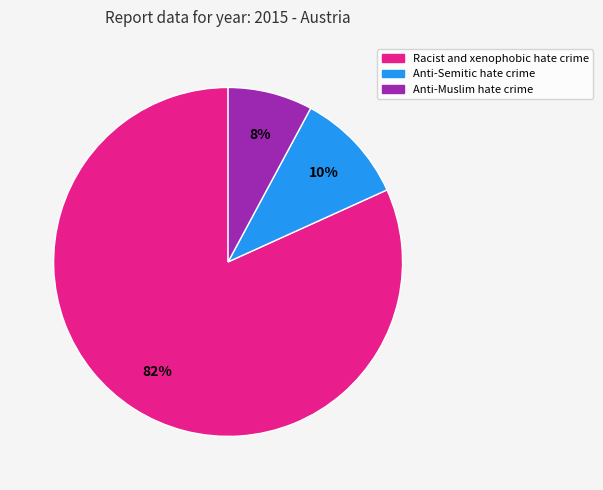

Is the sum of Anti-Semitic hate crime and Racist and xenophobic hate crime greater than half?

Yes